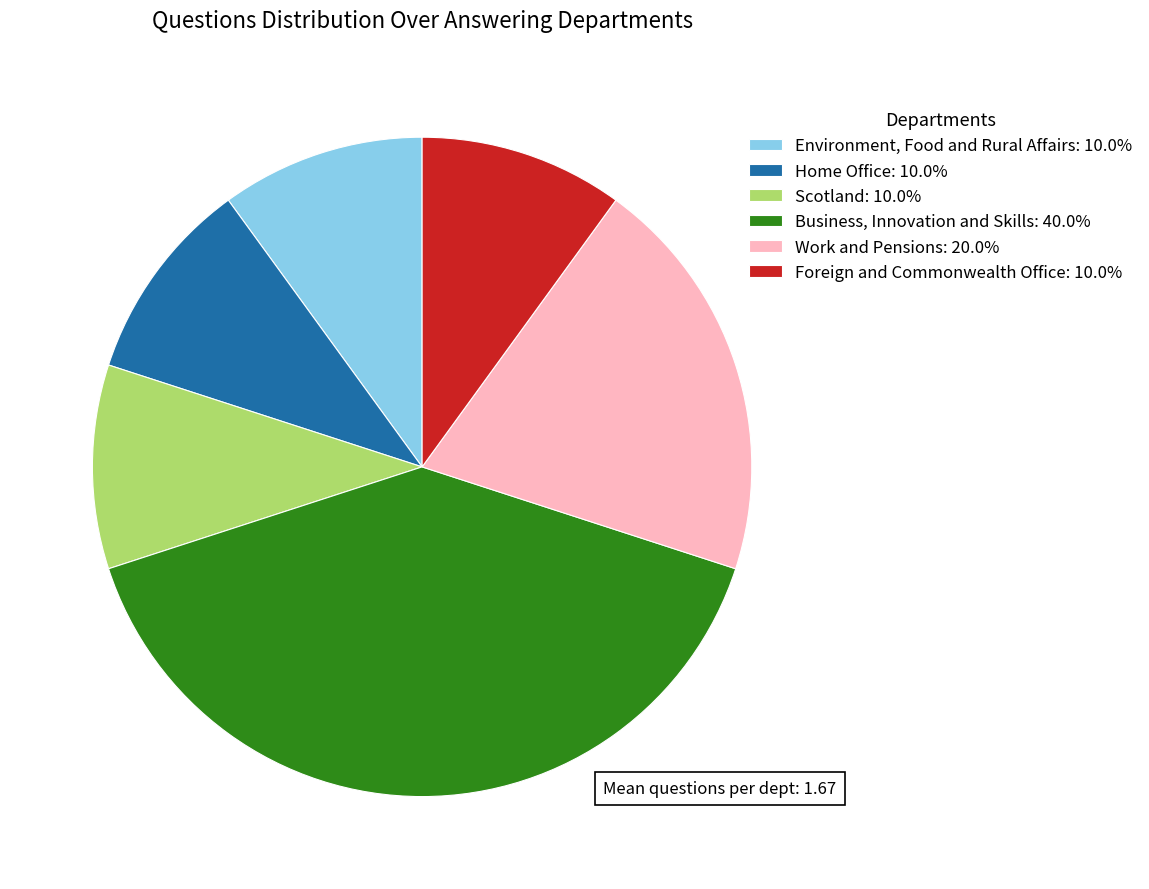

The Work and Pensions slice represents 26% of the pie. True or false?

False